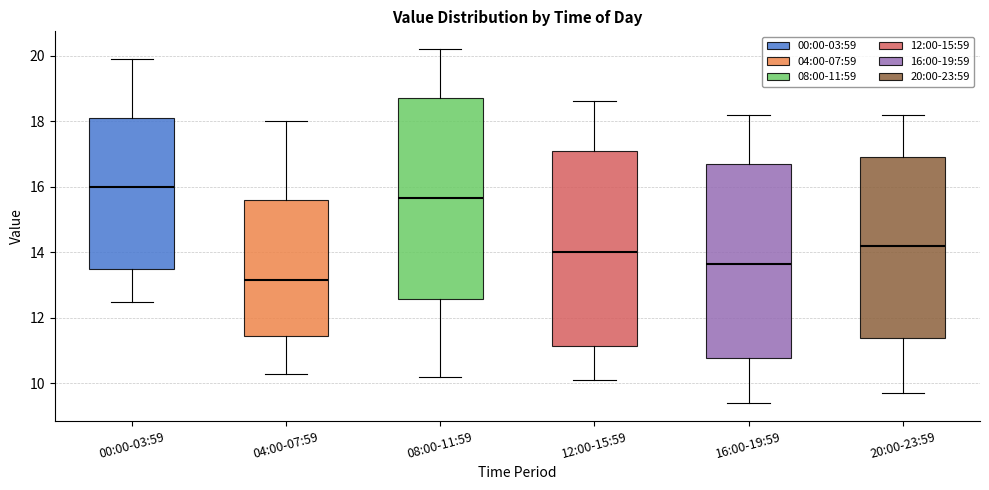

Where does the lower whisker of the box for 08:00-11:59 end on the y-axis? The values are not printed on the chart, so give them approximately, as read against the axis.

10.2